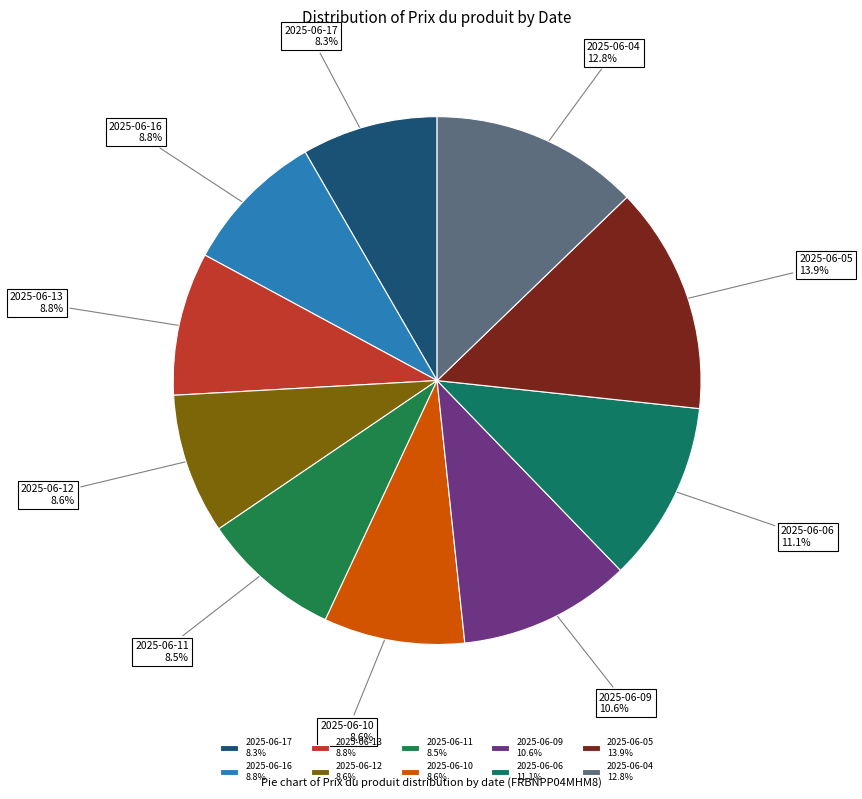

Approximately how many times larger is the value at 2025-06-12 compared to 2025-06-13?

1.0